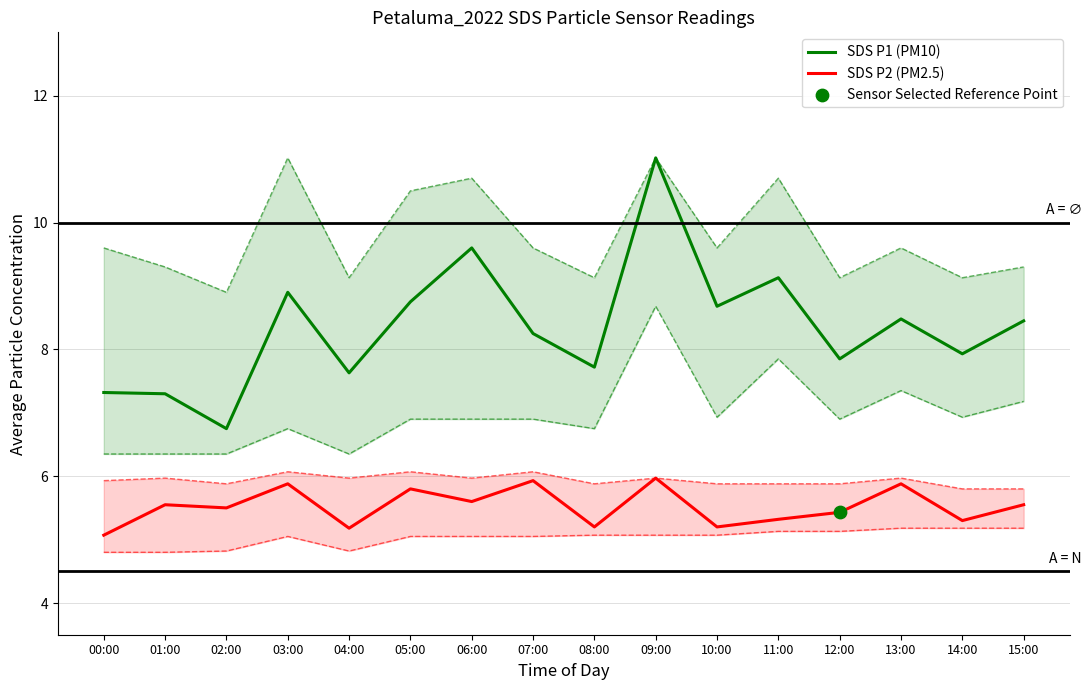

What is the total value across all series at 14:00?

13.2